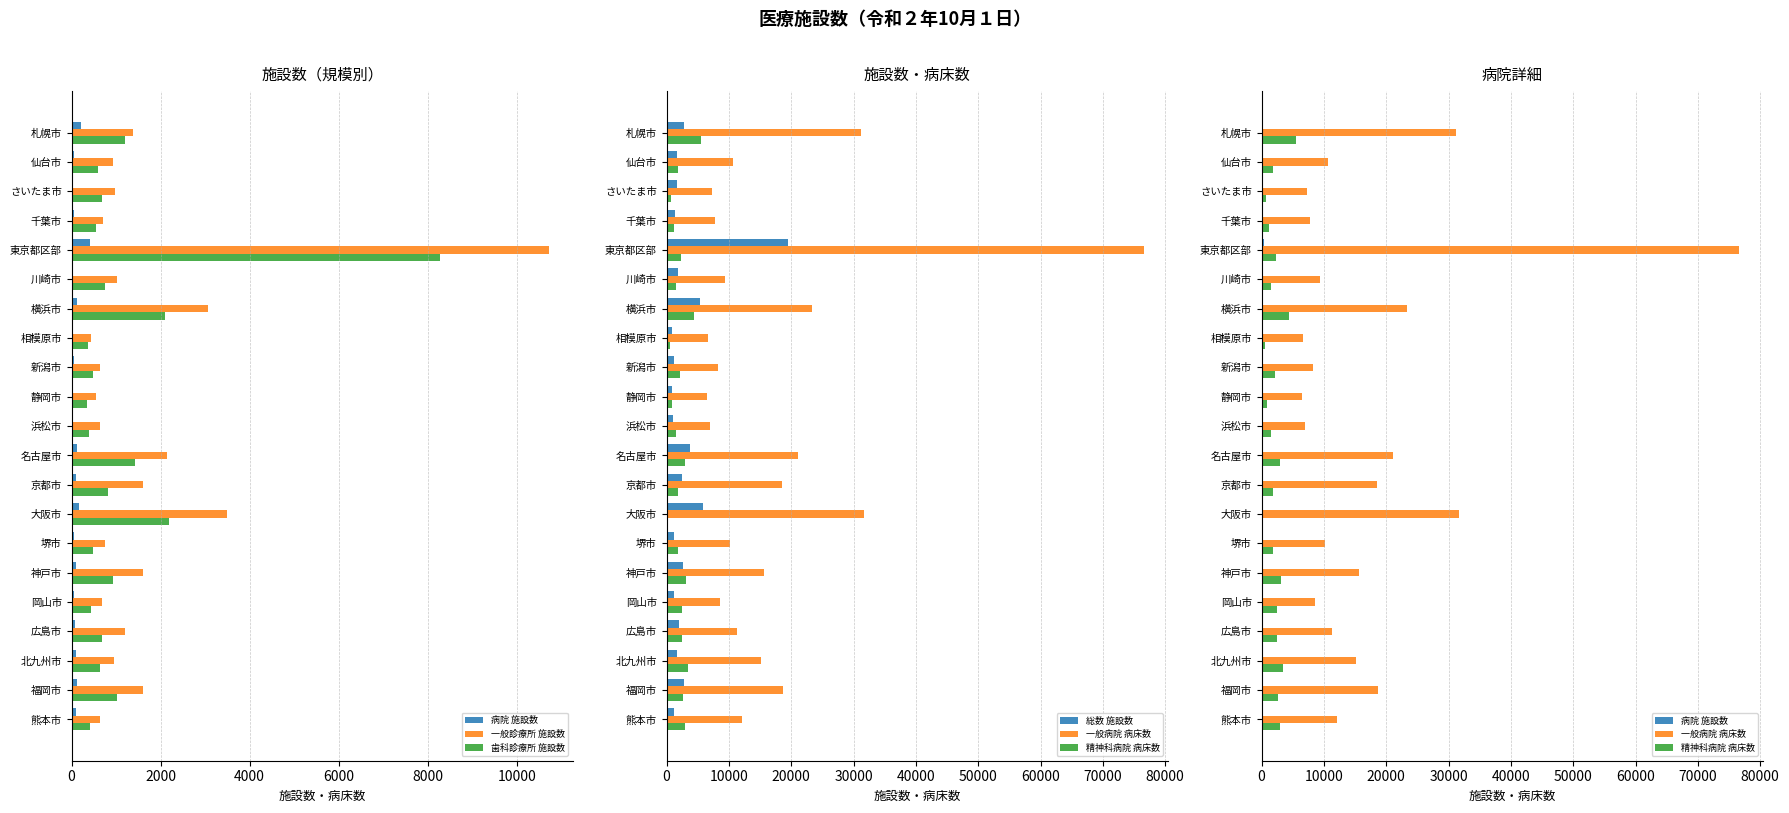

Reading right to left, what are all the values shown in this chart?

病院 施設数: 95	114	91	84	56	108	43	176	96	123	32	27	44	35	131	39	419	46	39	56	202
一般診療所 施設数: 642	1598	944	1198	694	1597	742	3489	1594	2148	649	548	645	428	3058	1023	10720	710	981	939	1375
歯科診療所 施設数: 405	1025	637	687	443	936	477	2179	811	1435	386	343	490	363	2101	757	8283	548	690	597	1205
総数 施設数: 1142	2737	1672	1969	1193	2641	1262	5844	2501	3706	1067	918	1179	826	5290	1819	19422	1304	1710	1592	2782
一般病院 病床数: 12079	18690	15167	11333	8510	15581	10163	31643	18567	21059	6909	6472	8306	6675	23312	9394	76579	7799	7254	10609	31184
精神科病院 病床数: 2883	2594	3429	2407	2420	3153	1757	50	1841	2992	1484	925	2221	578	4446	1557	2238	1163	786	1892	5536